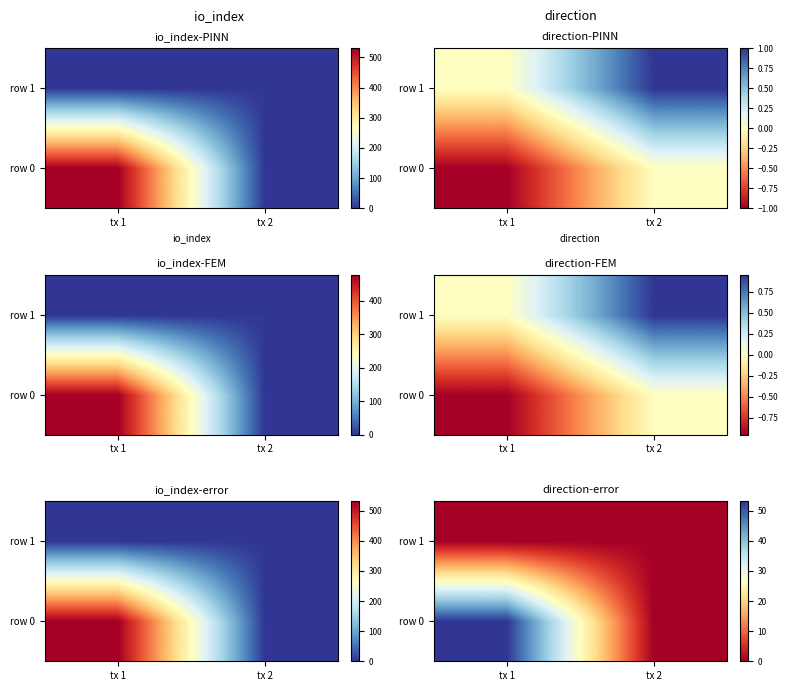

The row 1 series shows 0.0 at tx 1. True or false?

True